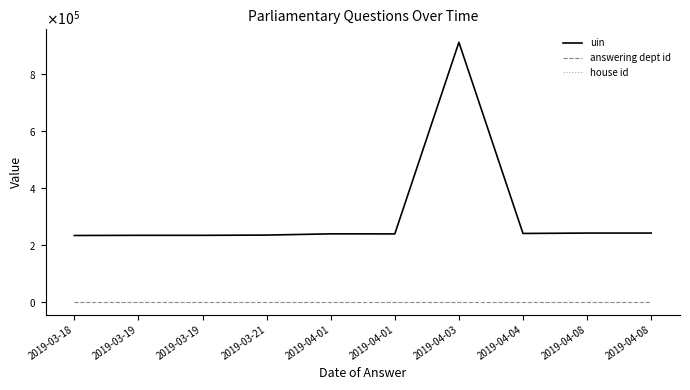

What are all the series names shown in the legend?

uin, answering dept id, house id